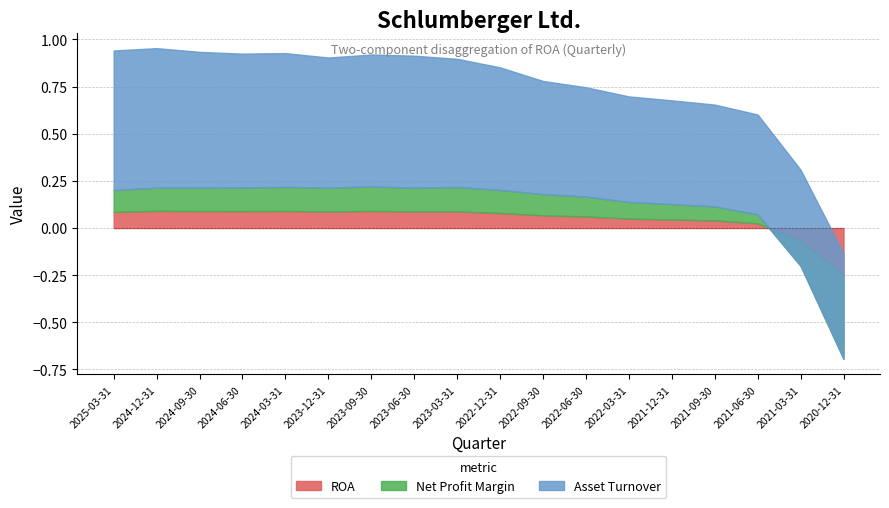

What is the label of the 9th point from the left?

2023-03-31